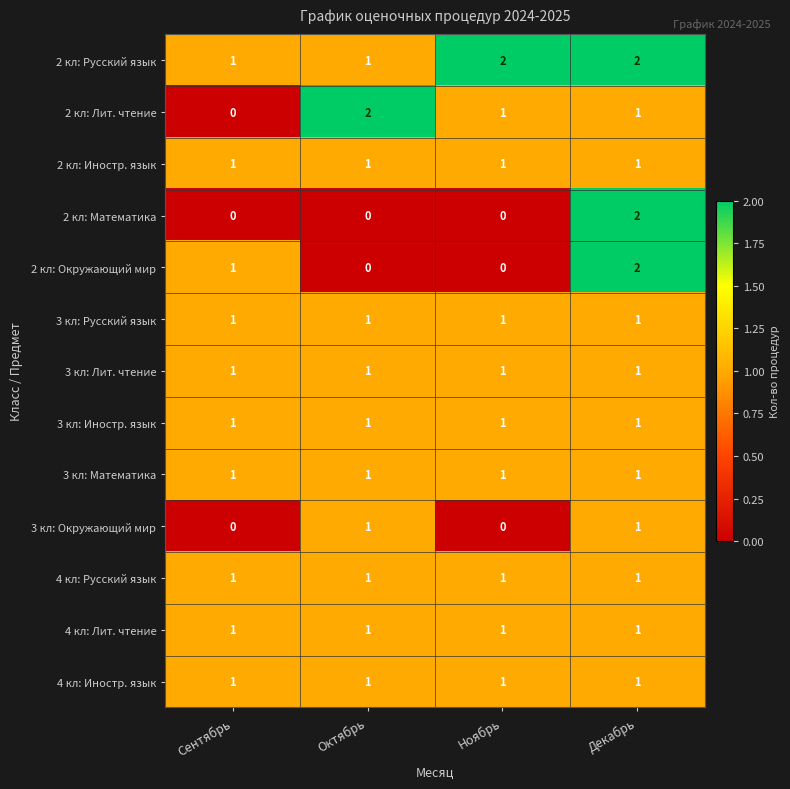

What is the difference between the highest and lowest values at Ноябрь?

2